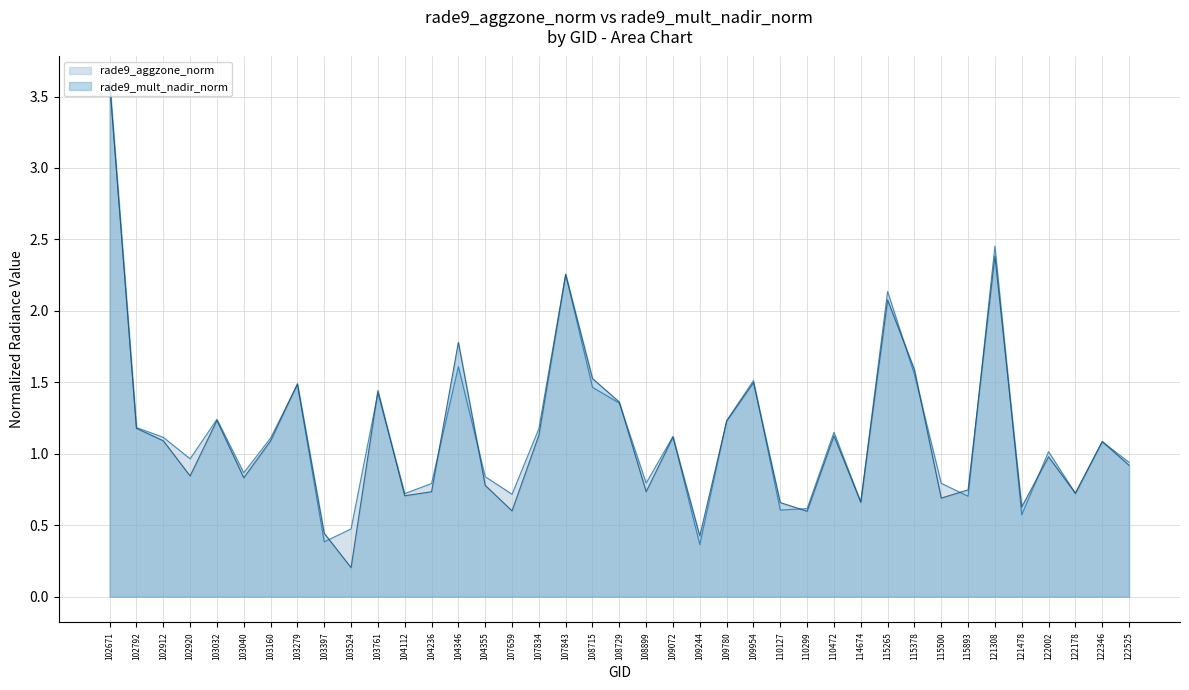

Does the chart display data point markers on the line(s)?

No